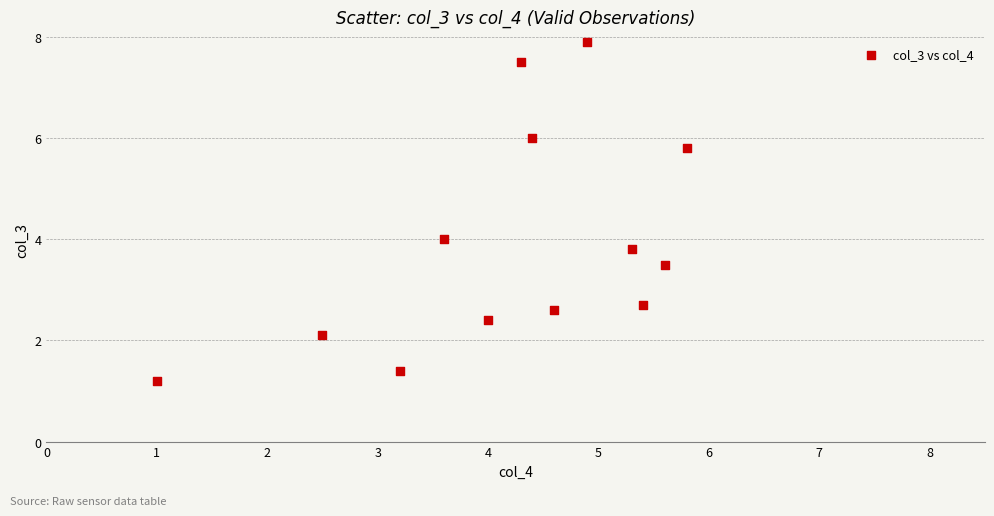

What is the range of Y values (max minus min)?

6.7